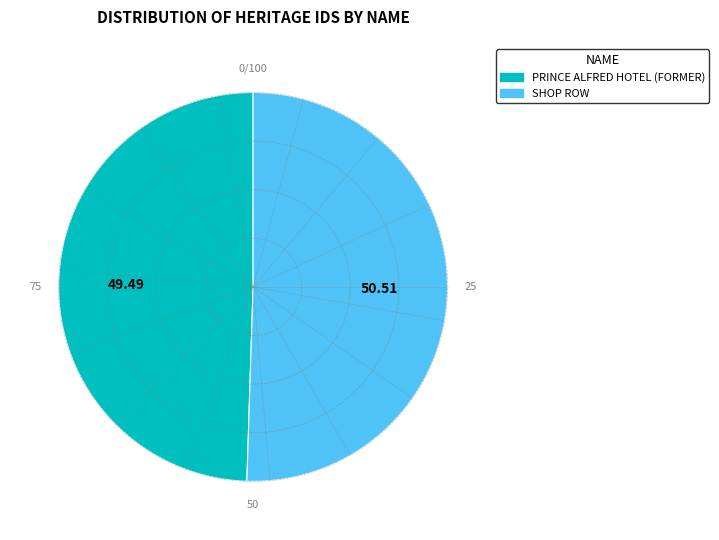

Rank the categories by value from highest to lowest.

SHOP ROW, PRINCE ALFRED HOTEL (FORMER)